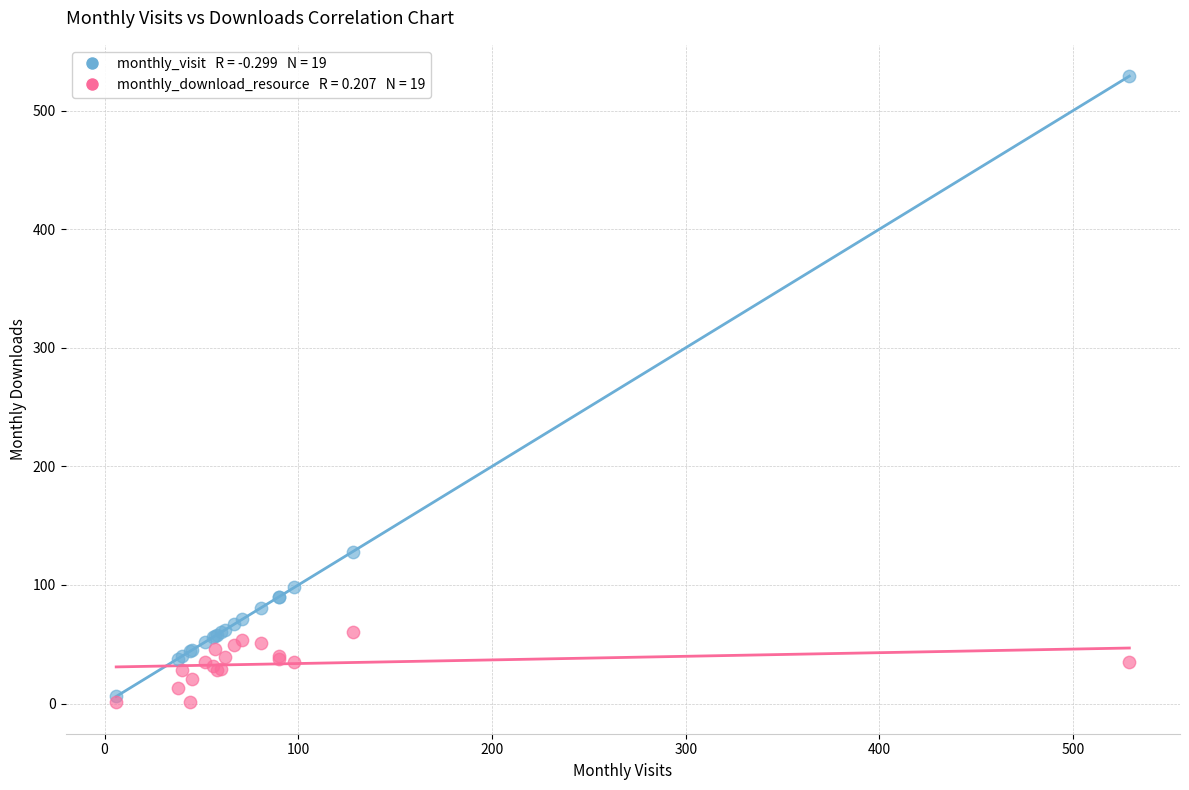

Across all series, what Y value is closest to 265?

128